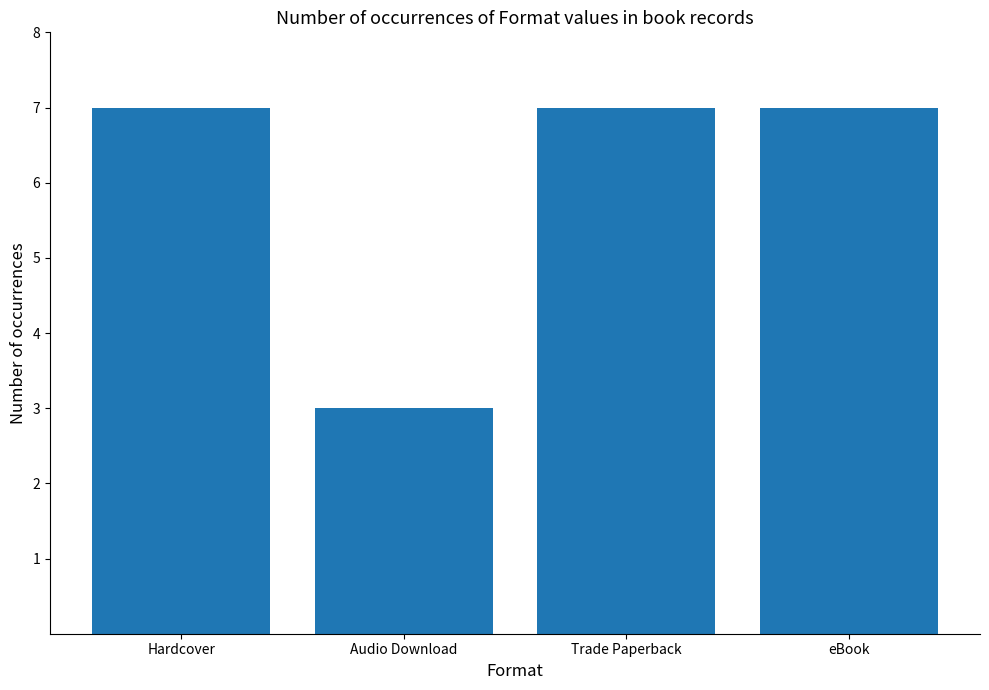

Count the number of data series in this chart.

1